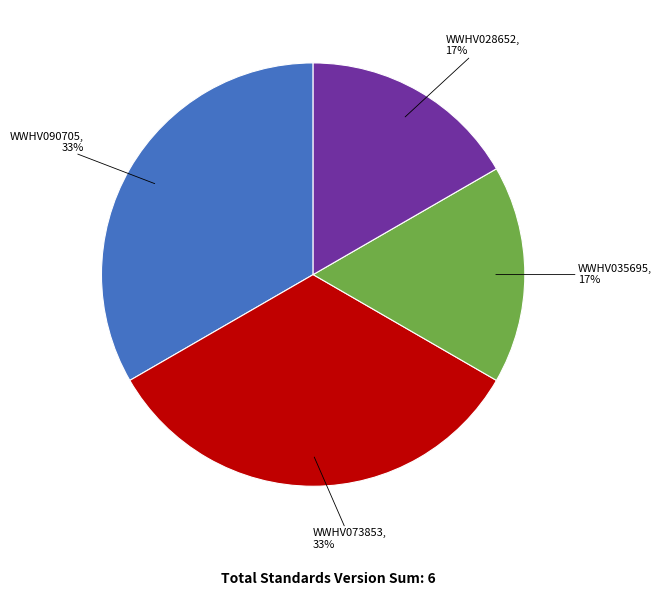

Does any single category account for the majority?

No